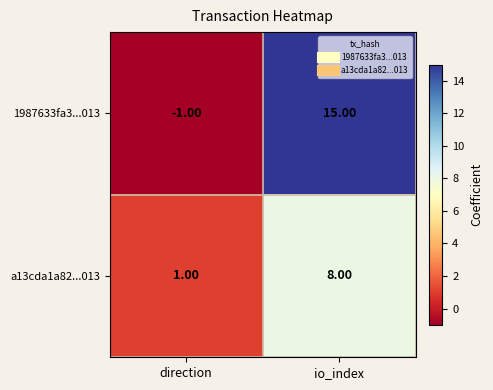

How many categories are shown in the chart?

2